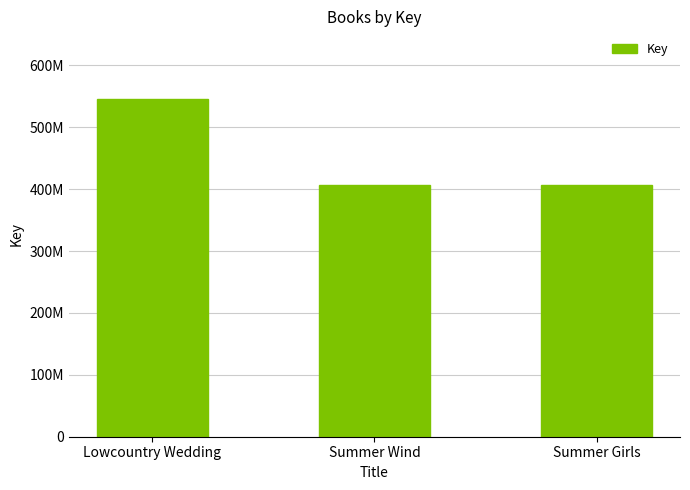

What is the minimum value shown in the chart?

407456339